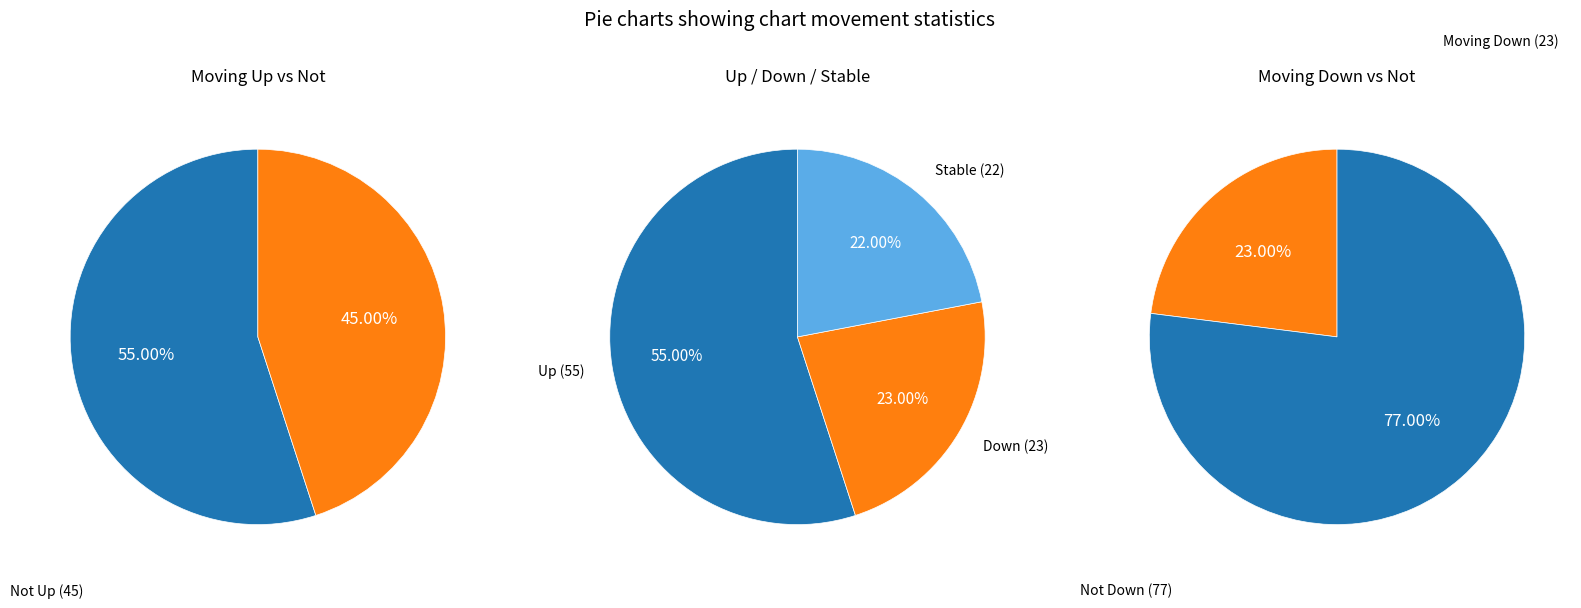

To the nearest percent, what is the difference between the up and down slice percentages?

32%